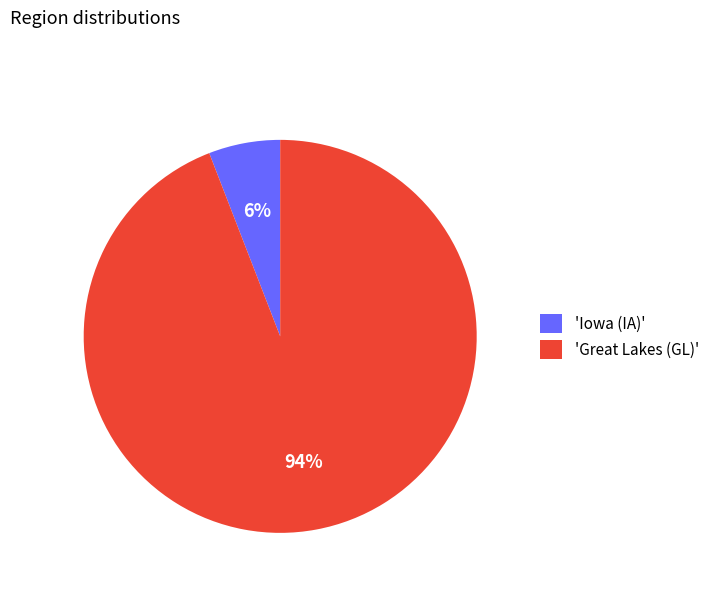

Is there any slice that represents more than half of the pie?

Yes